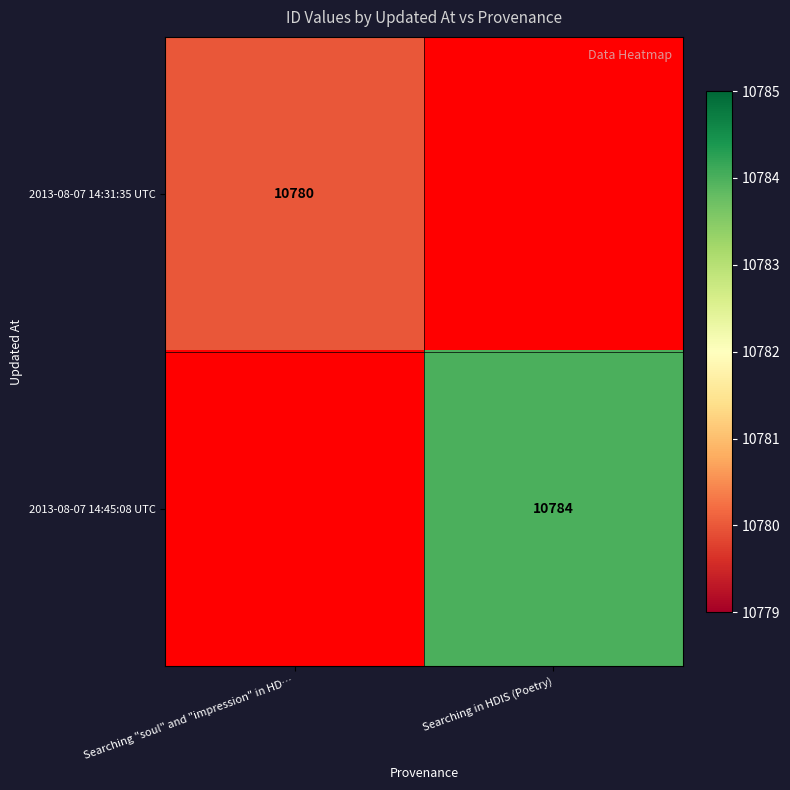

True or false: 2013-08-07 14:31:35 UTC has a value of 10780 at Searching "soul" and "impression" in HD….

True